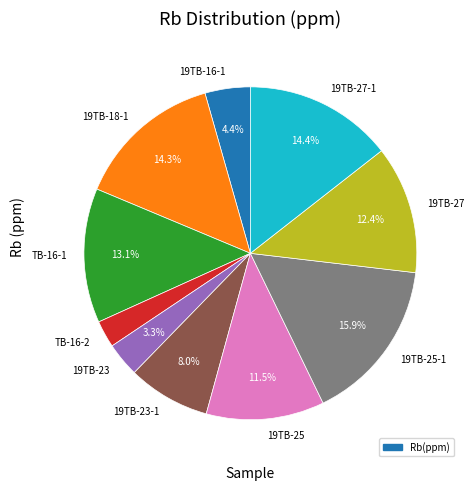

To the nearest percent, what percentage of the pie is TB-16-1?

13%